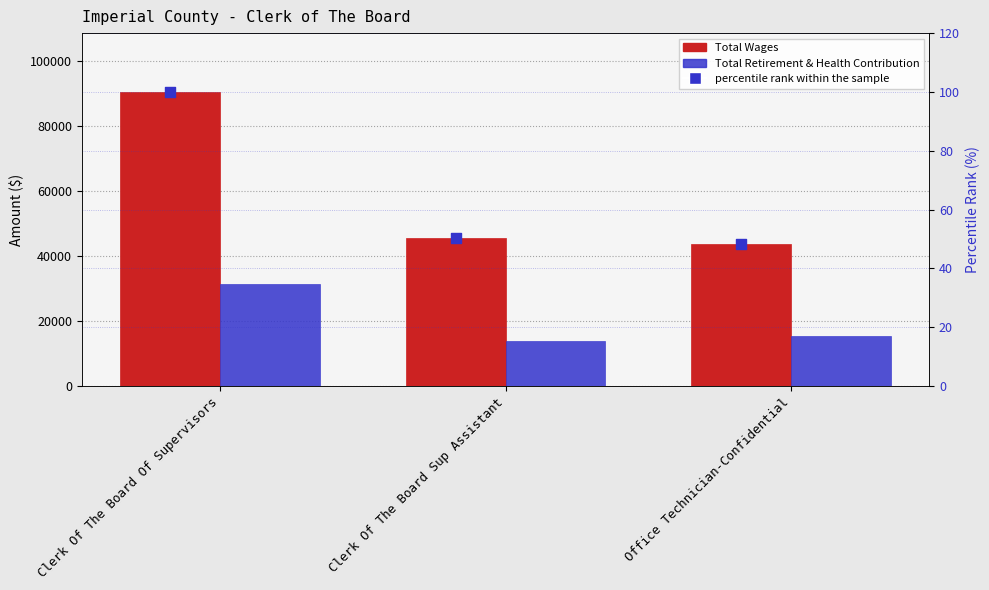

What is the total value across all series at Office Technician-Confidential?

59370.4